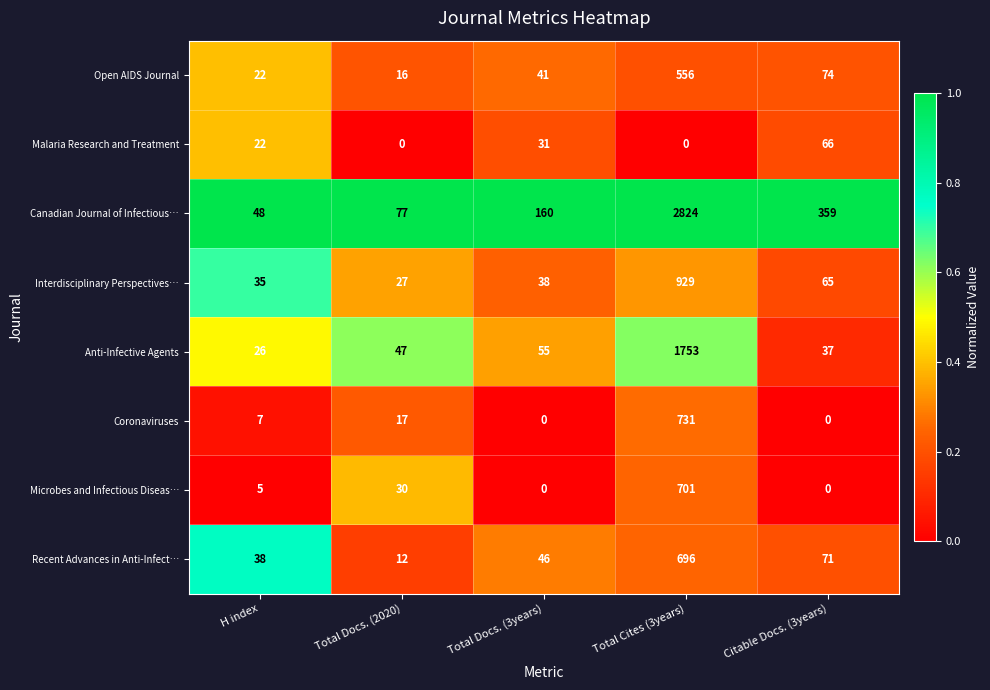

At which category is the sum across all series the highest?

Total Cites (3years)